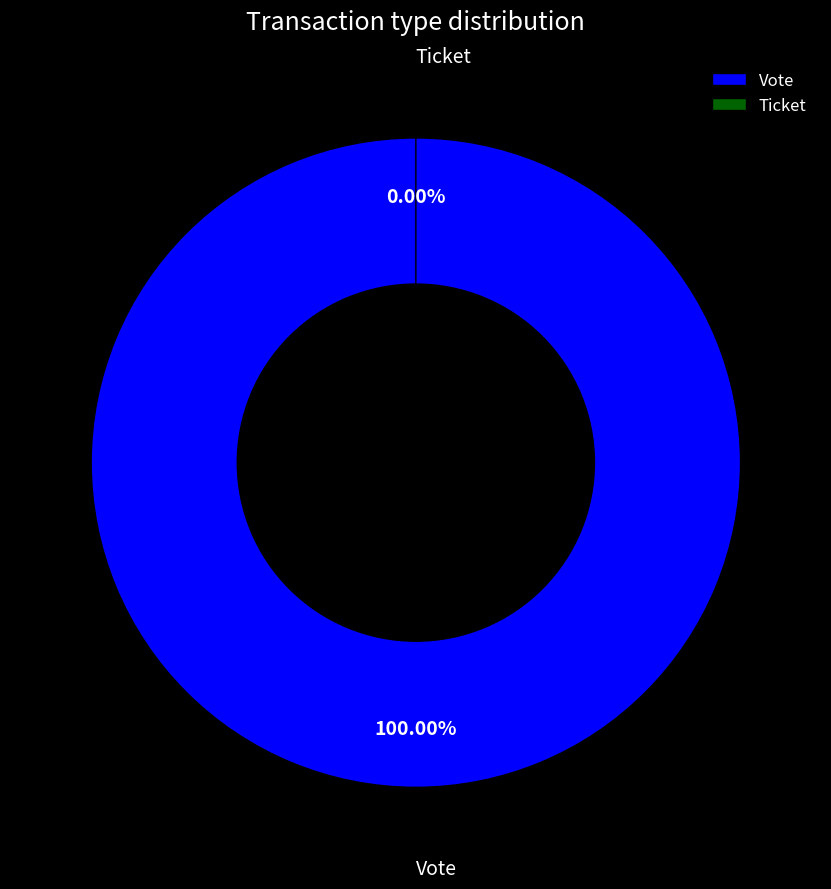

The Vote slice represents 88% of the pie. True or false?

False